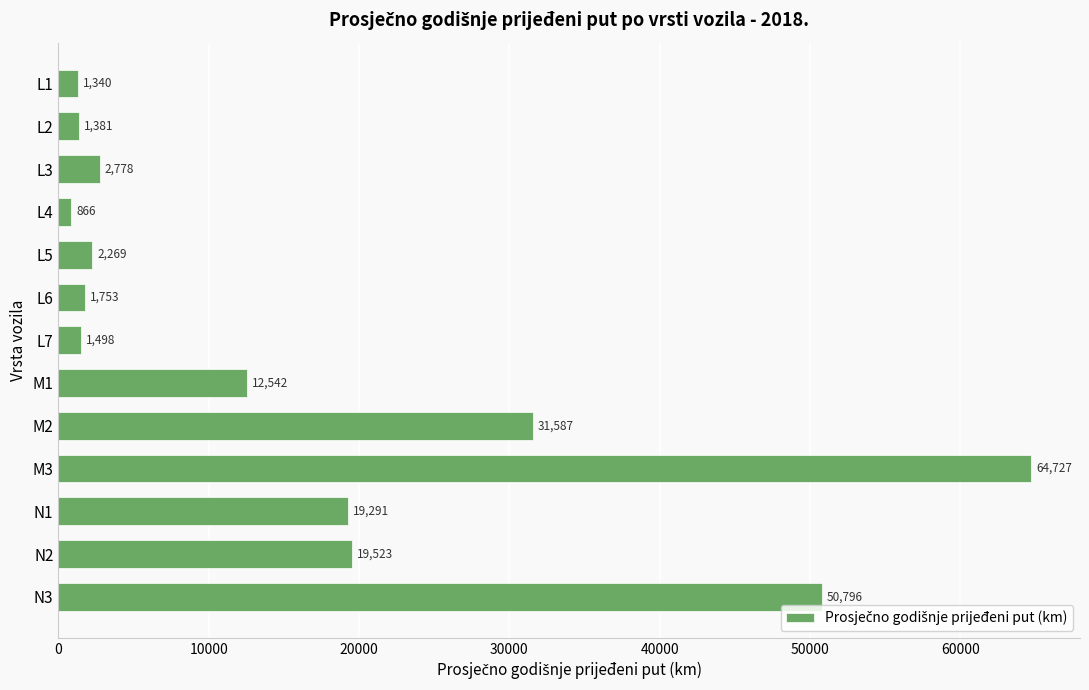

What is the approximate value at L5?

2269.2